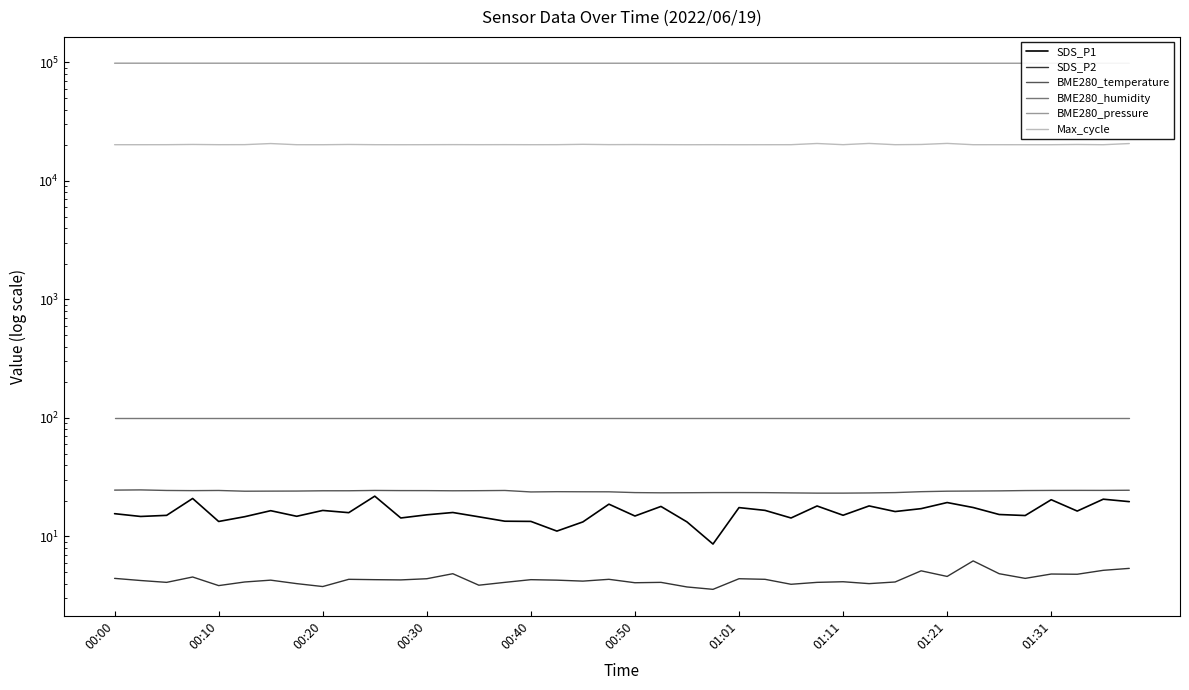

Which label corresponds to the largest value in the chart?

00:10